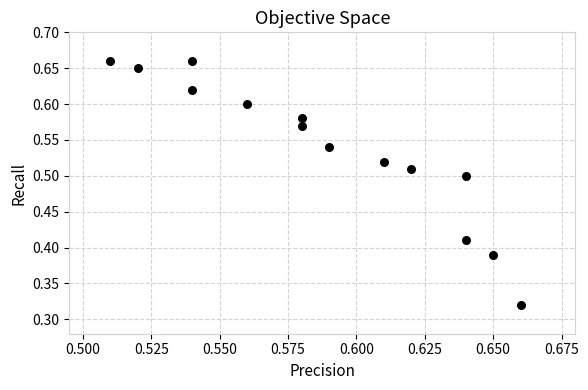

Count the number of points in this scatter plot.

14